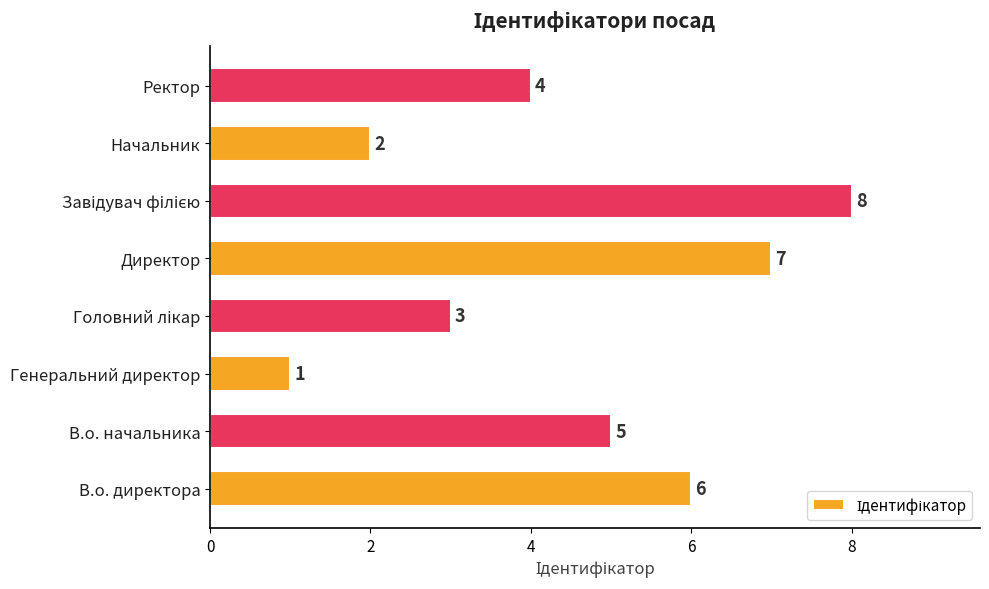

What is the sum of all values?

36